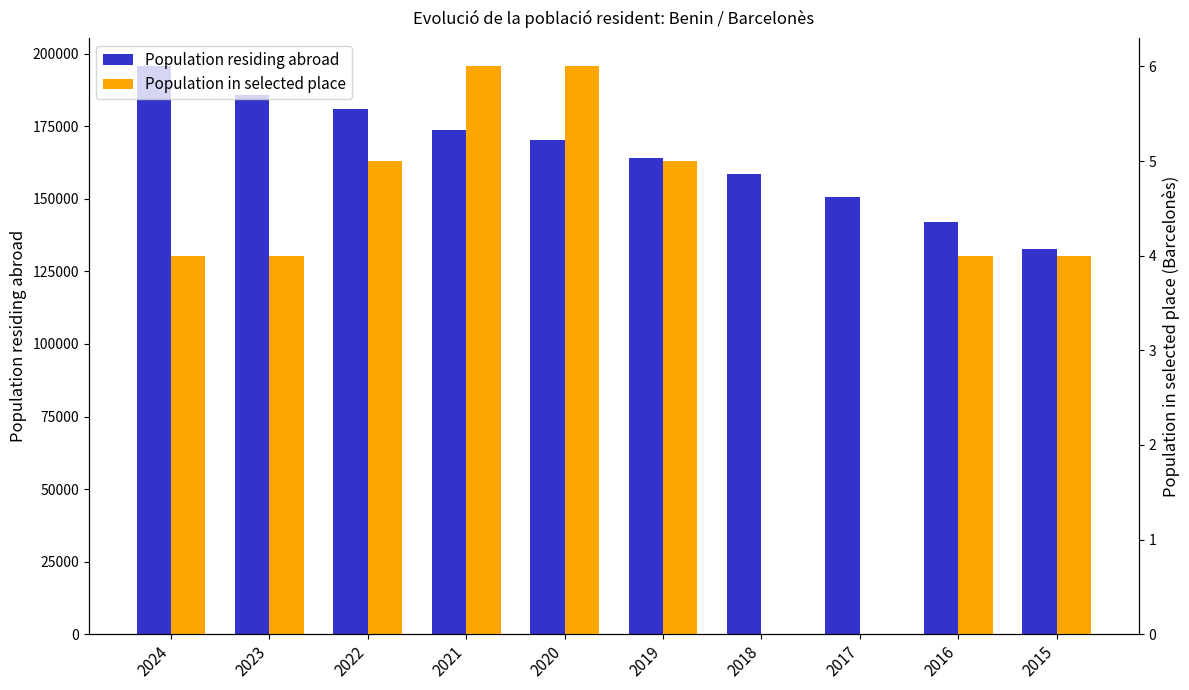

At 2018, list the series in order from largest to smallest.

Population residing abroad, Population in selected place